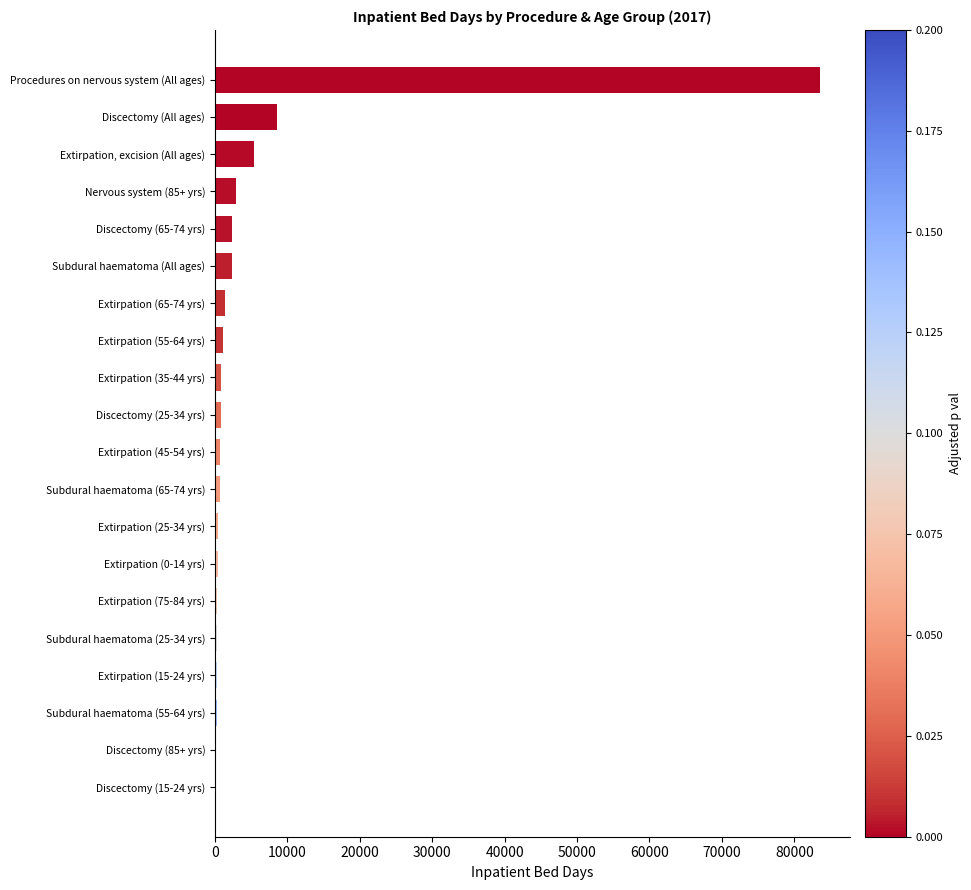

Which has a higher value, Procedures on nervous system (All ages) or Subdural haematoma (All ages)?

Procedures on nervous system (All ages)